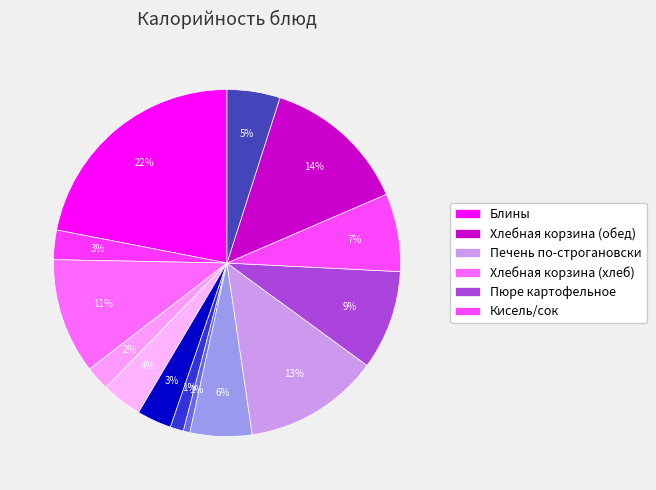

How many slices are in this pie chart?

14